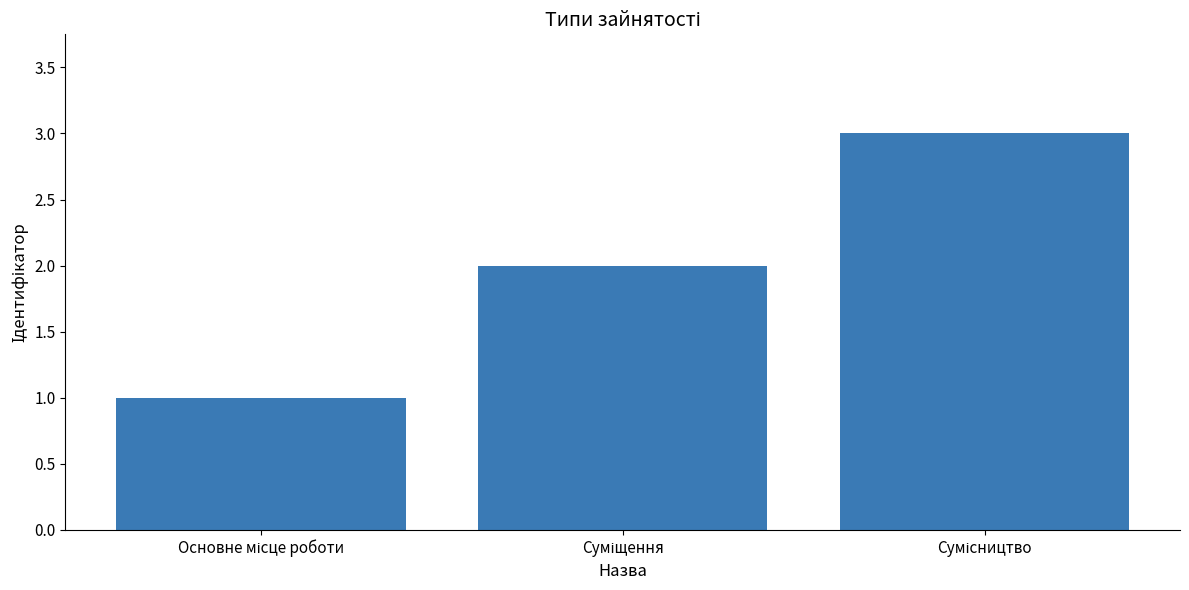

What is the value of the 3rd bar from the left?

3